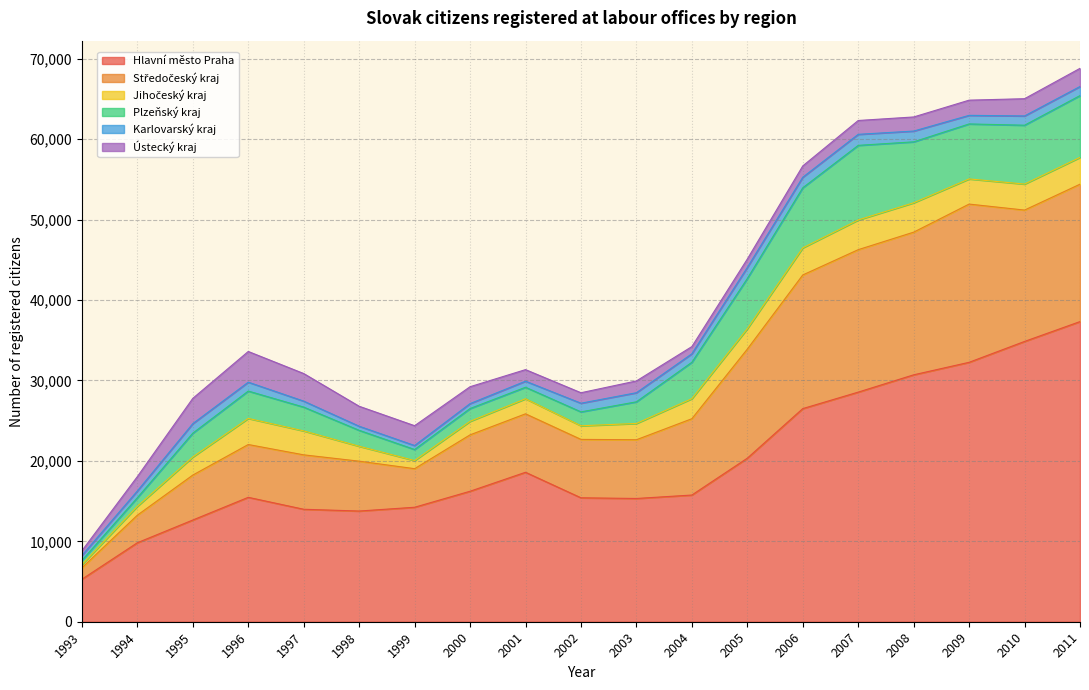

True or false: Jihočeský kraj has more than 2 points higher than both neighbors.

True